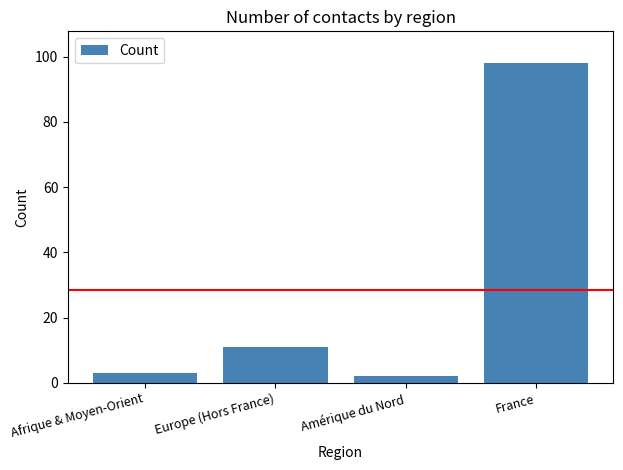

Count the number of data series in this chart.

1